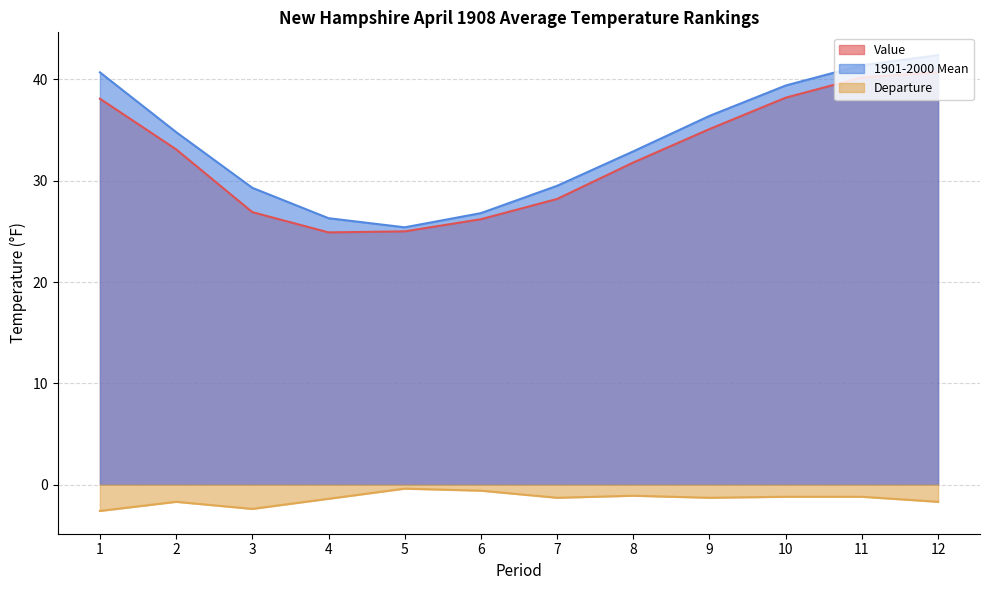

The value of 1901-2000 Mean at 3 is 29.3. True or false?

True